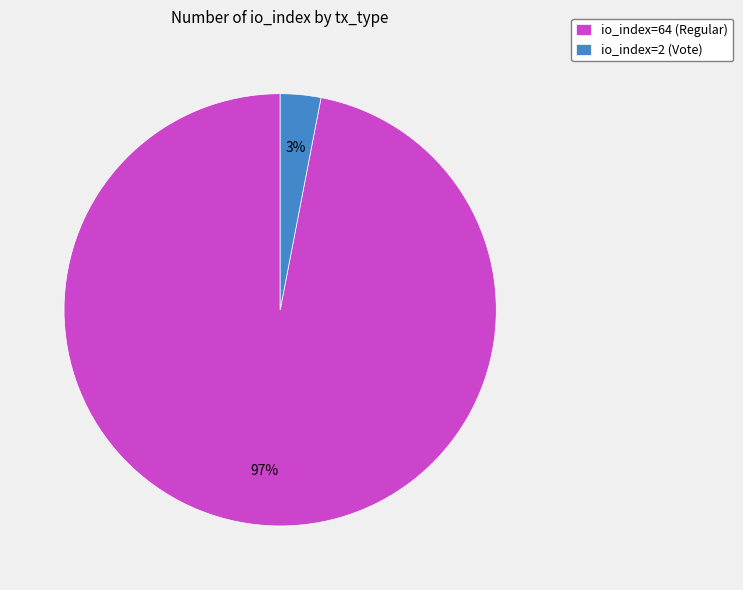

Combined, do io_index=2 (Vote) and io_index=64 (Regular) account for over 50%?

Yes